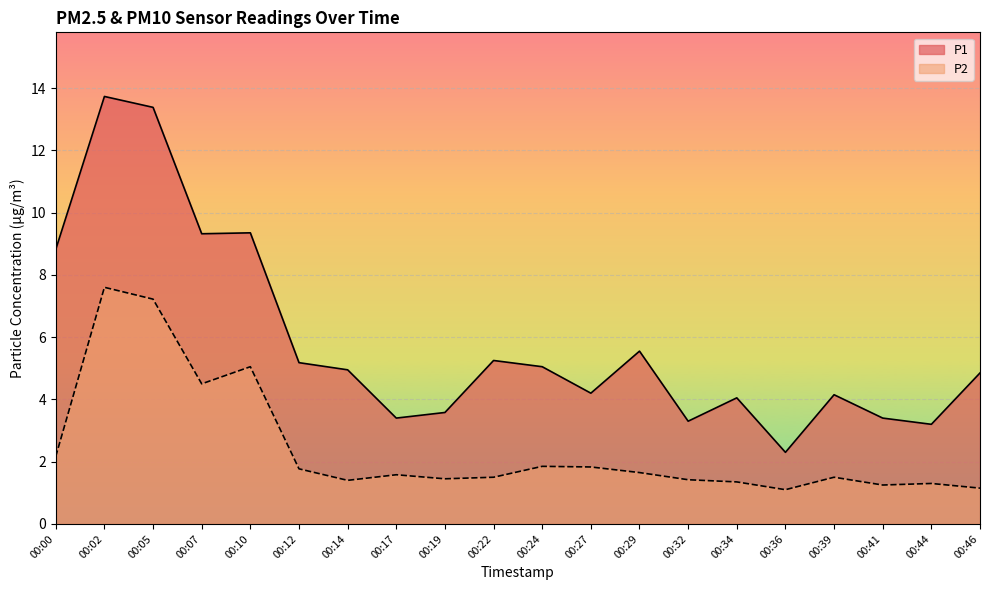

How many interior local peaks does the P2 series have?

6